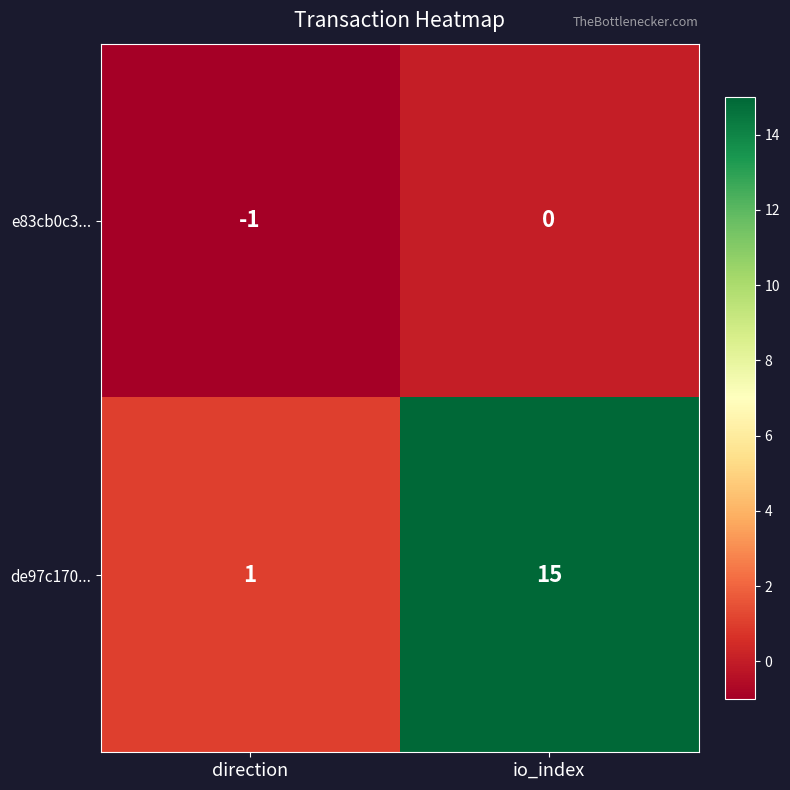

What is the difference between the de97c170... values at io_index and direction?

14